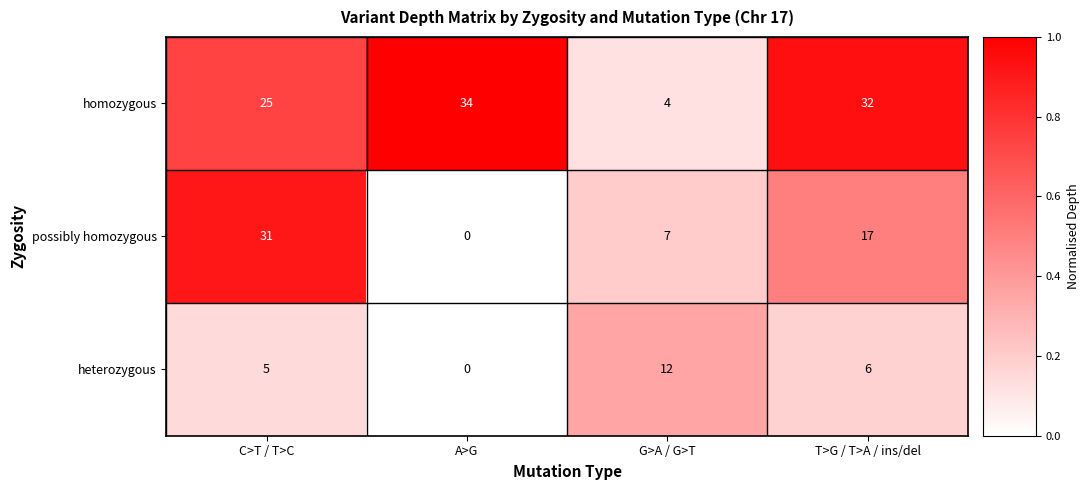

List the labels in order of homozygous value, smallest first.

G>A / G>T, C>T / T>C, T>G / T>A / ins/del, A>G